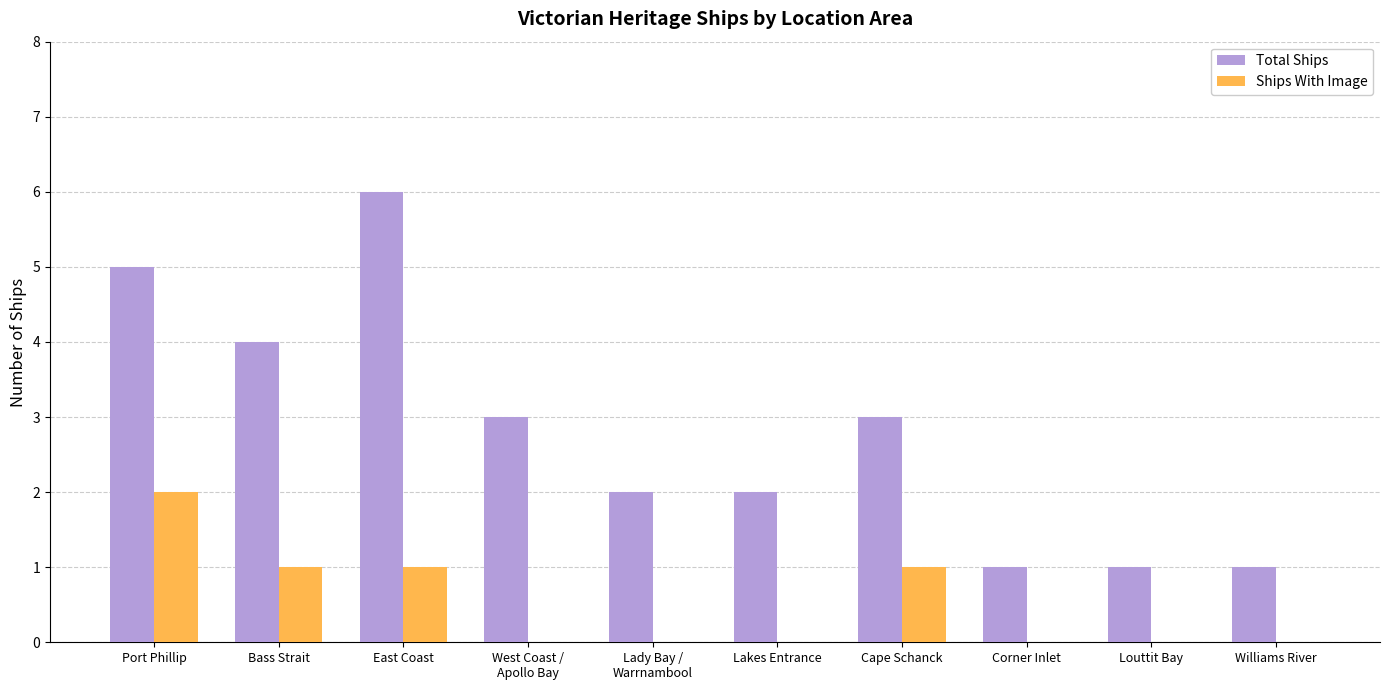

What is the approximate value of Total Ships at Bass Strait?

4